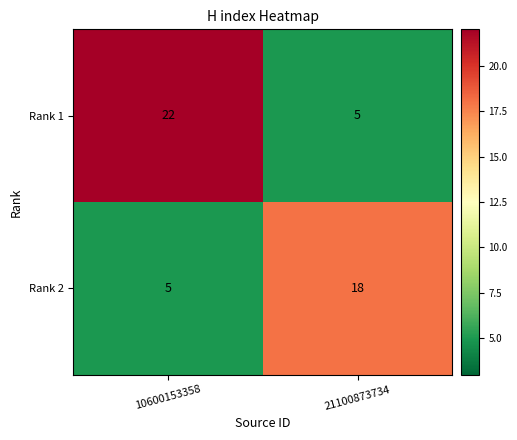

The Rank 2 series shows 5 at 10600153358. True or false?

True